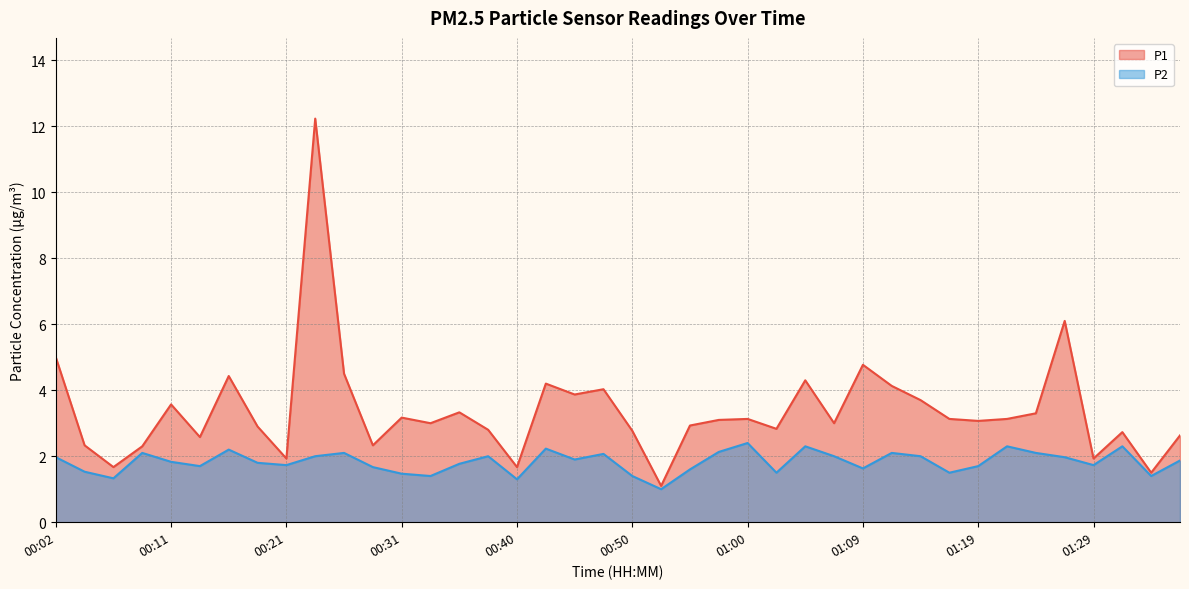

Rank the series by their average value, from highest to lowest.

P1, P2